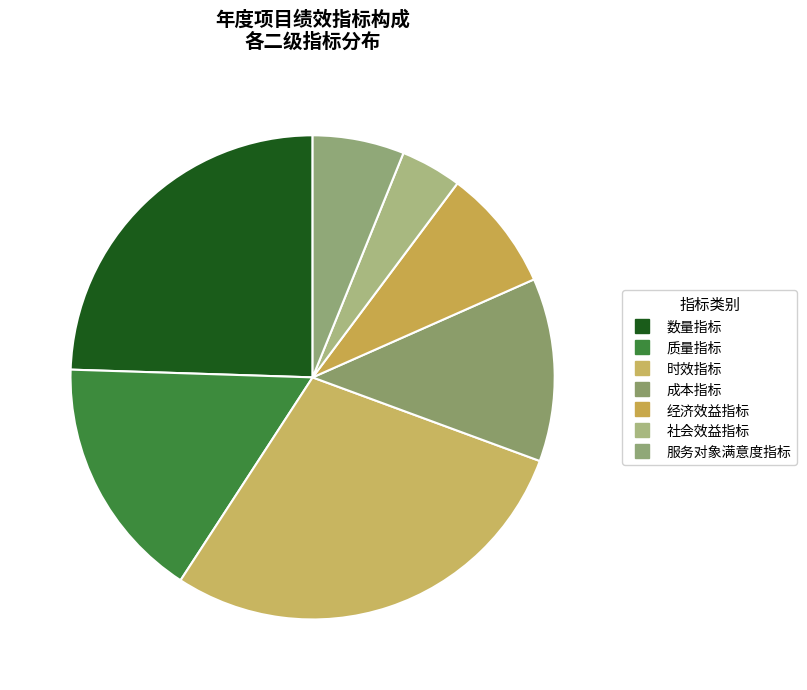

Count the number of slices in the pie.

7